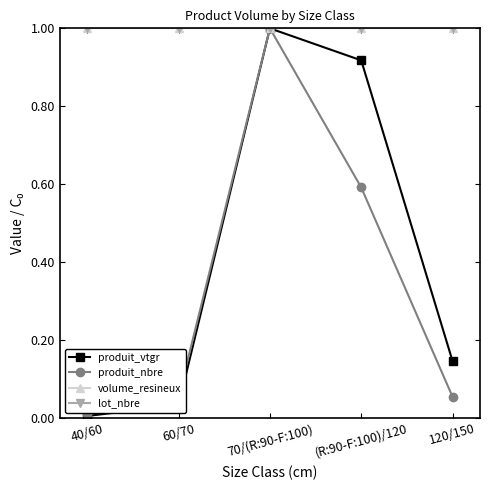

What position from the left is 60/70?

2